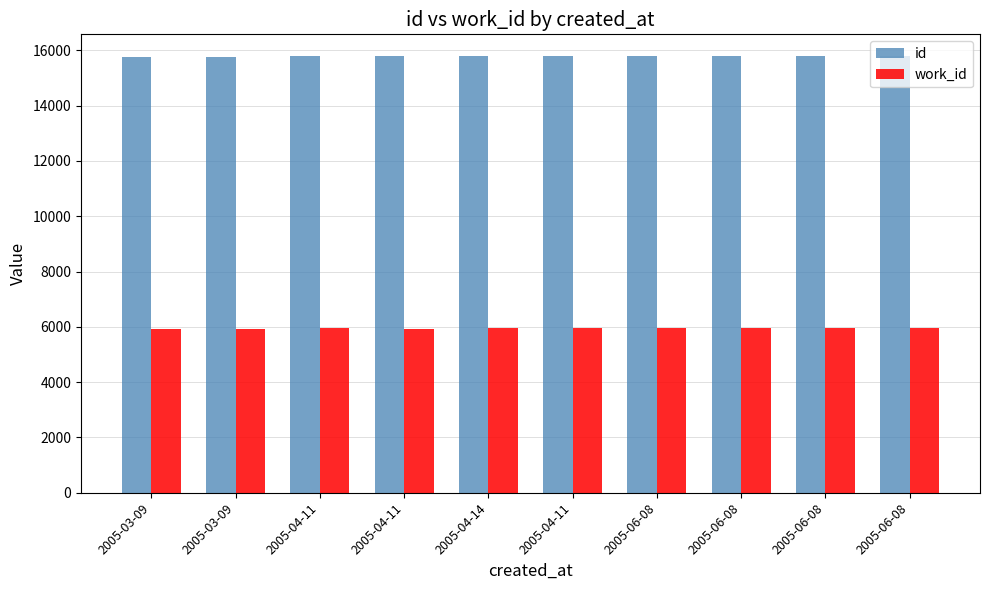

Where is id nearest to the value 15779?

2005-04-14